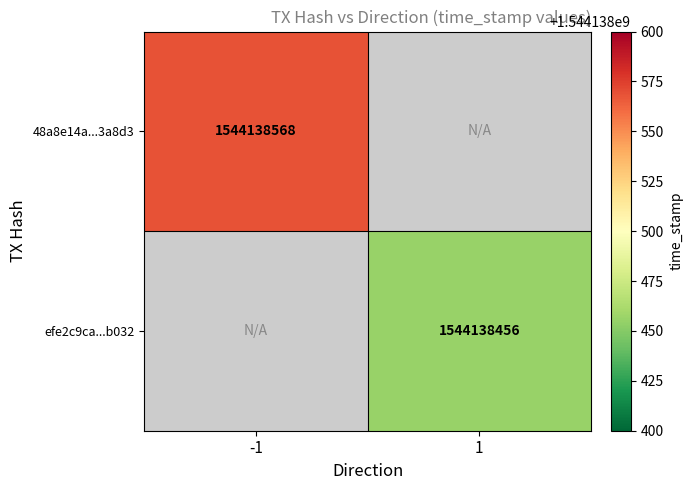

The 48a8e14a123057008e353227aea936f7323a8d3 series shows 2760163563 at time_stamp. True or false?

False